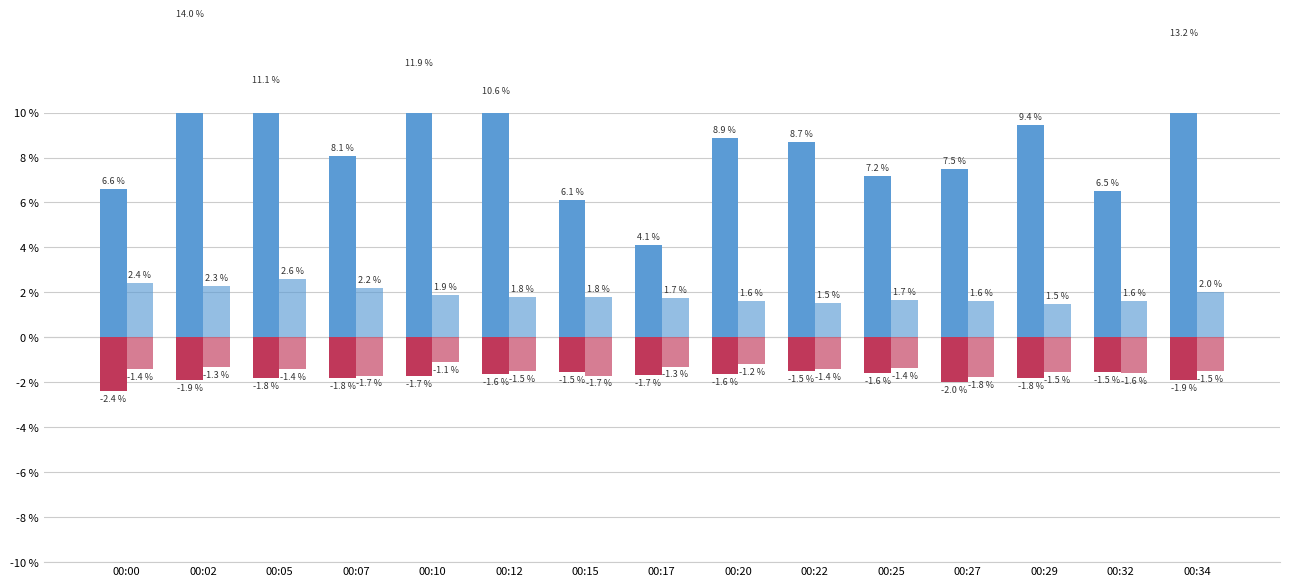

Is it true that SDS_P1_neg equals -2.4 at 00:00?

True